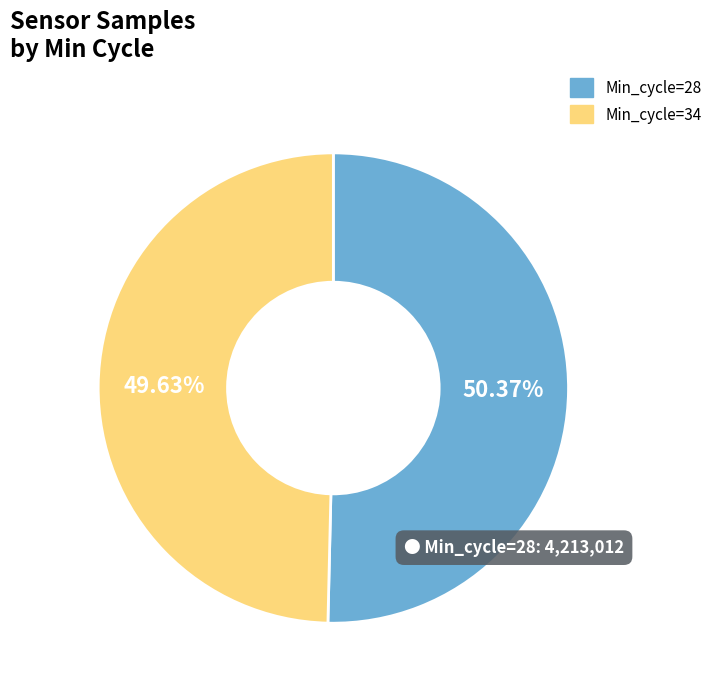

What percentage is the Min_cycle=28 slice, to the nearest percent?

50%